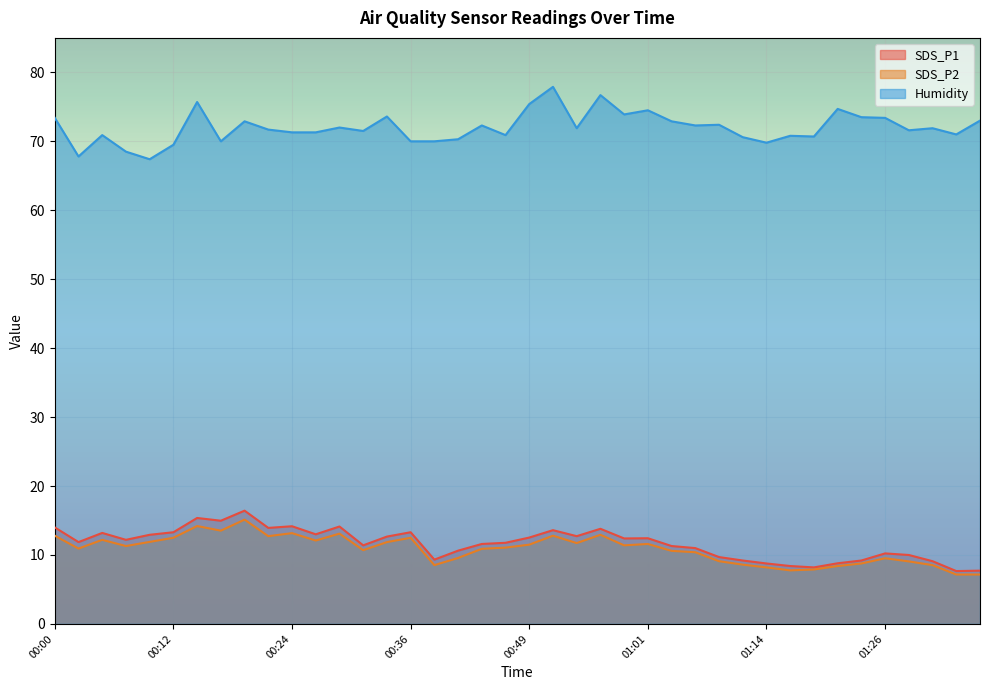

What is the value of the SDS_P2 point at the 15th from the left?

11.9